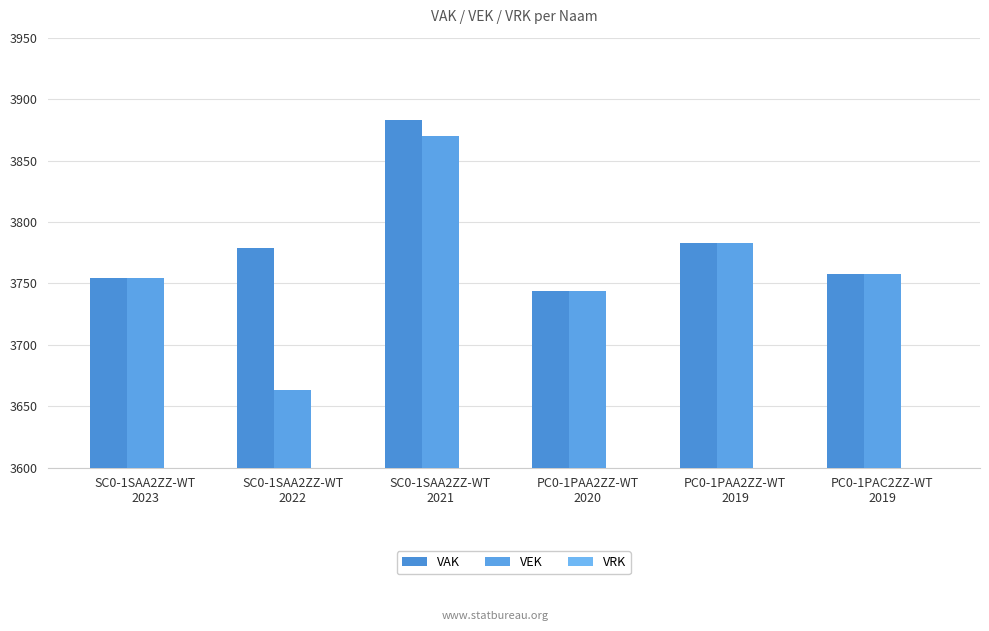

Is it true that VAK equals 6040 at PC0-1PAA2ZZ-WT
2020?

False